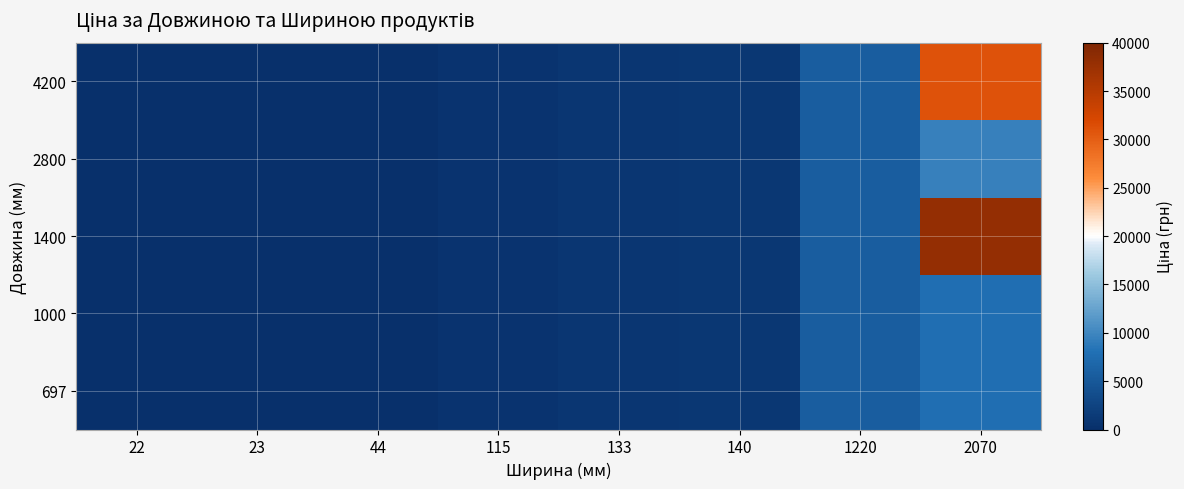

What is the greatest value displayed?

38011.3